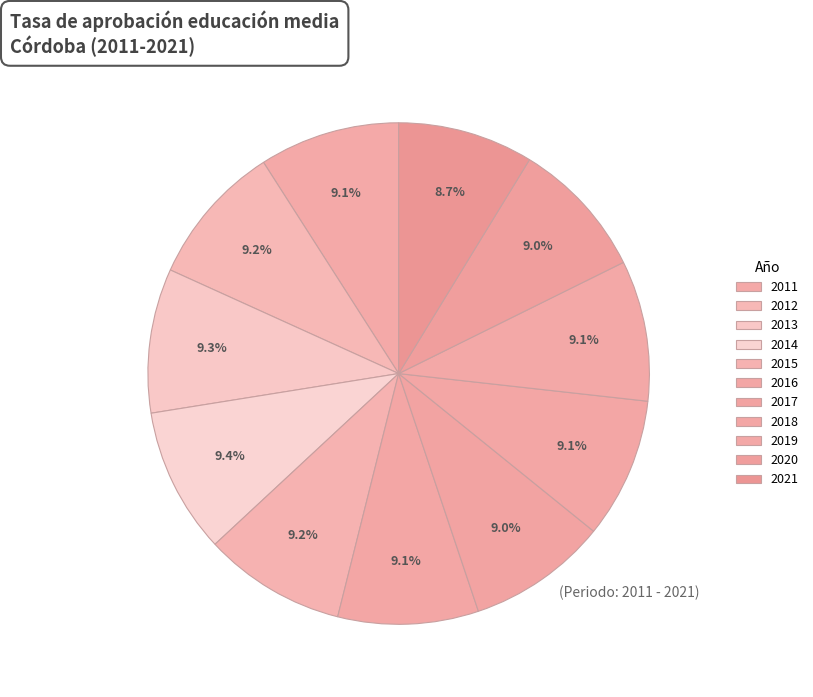

To the nearest percent, what percentage of the pie is 2017?

9%